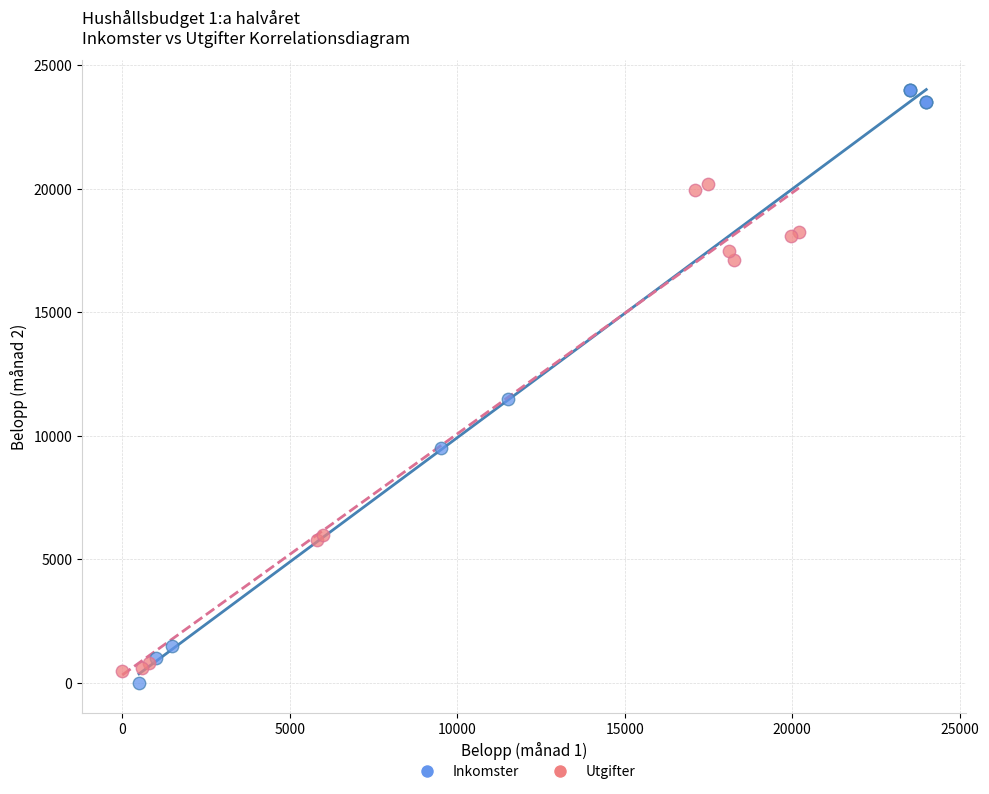

Which series has the widest spread of Y values?

Inkomster